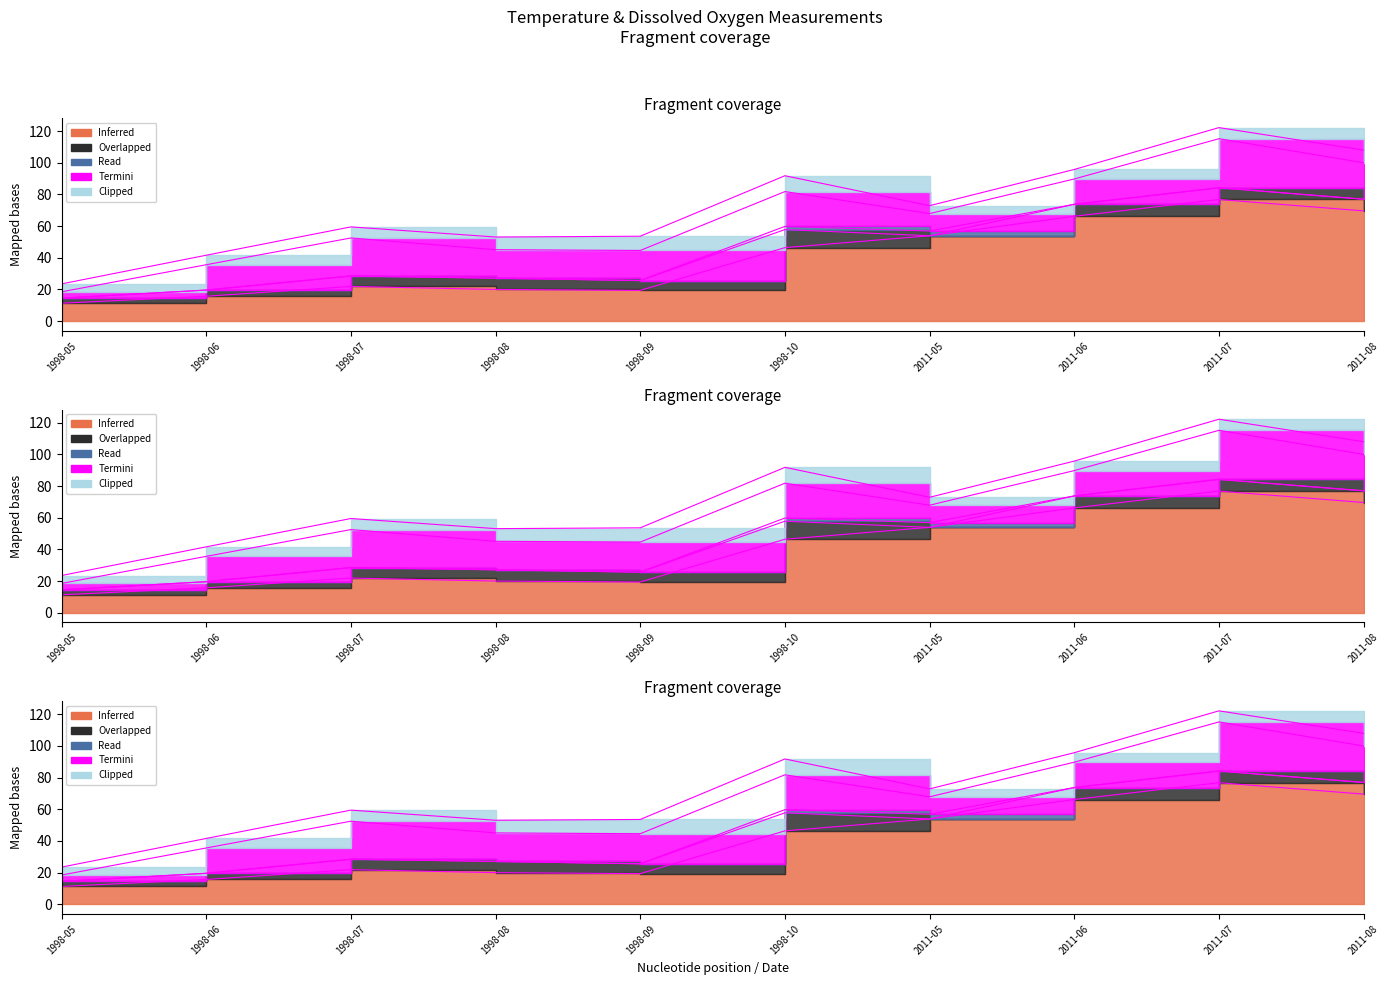

Is it true that Clipped (Startmonth) equals 2.0 at 2011-05?

False